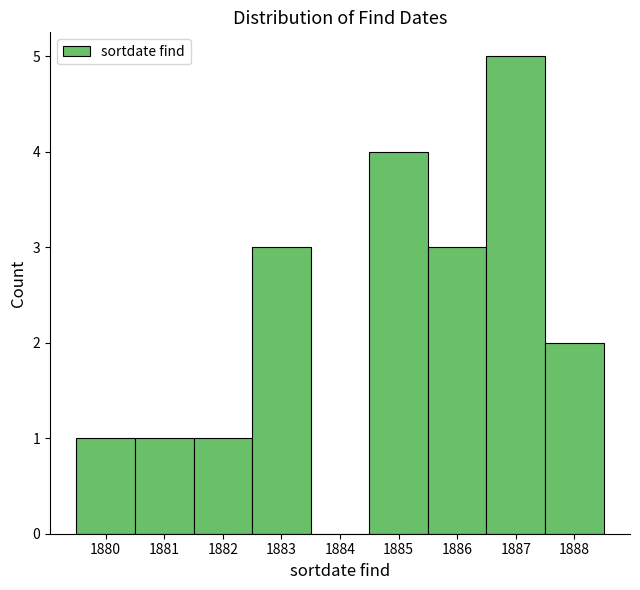

Reading left to right, list every bar in this chart as the range it spans on the x-axis followed by its height. The values are not printed on the chart, so give them approximately, as read against the axis.

1879.5 to 1880.5: 1
1880.5 to 1881.5: 1
1881.5 to 1882.5: 1
1882.5 to 1883.5: 3
1883.5 to 1884.5: 0
1884.5 to 1885.5: 4
1885.5 to 1886.5: 3
1886.5 to 1887.5: 5
1887.5 to 1888.5: 2